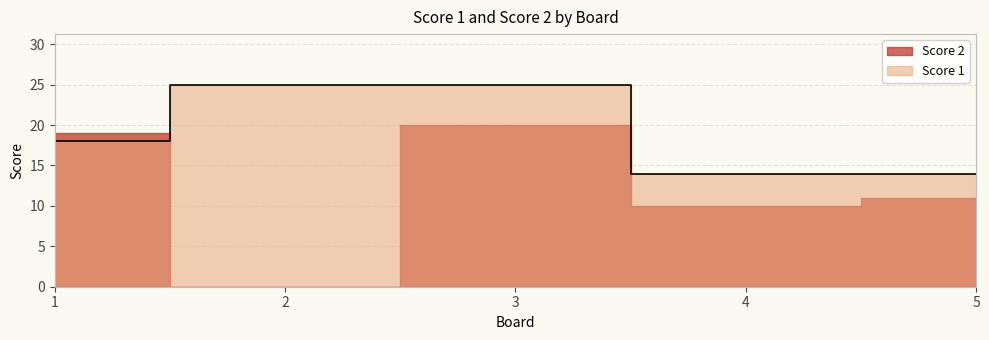

How many lines are shown in the chart?

1